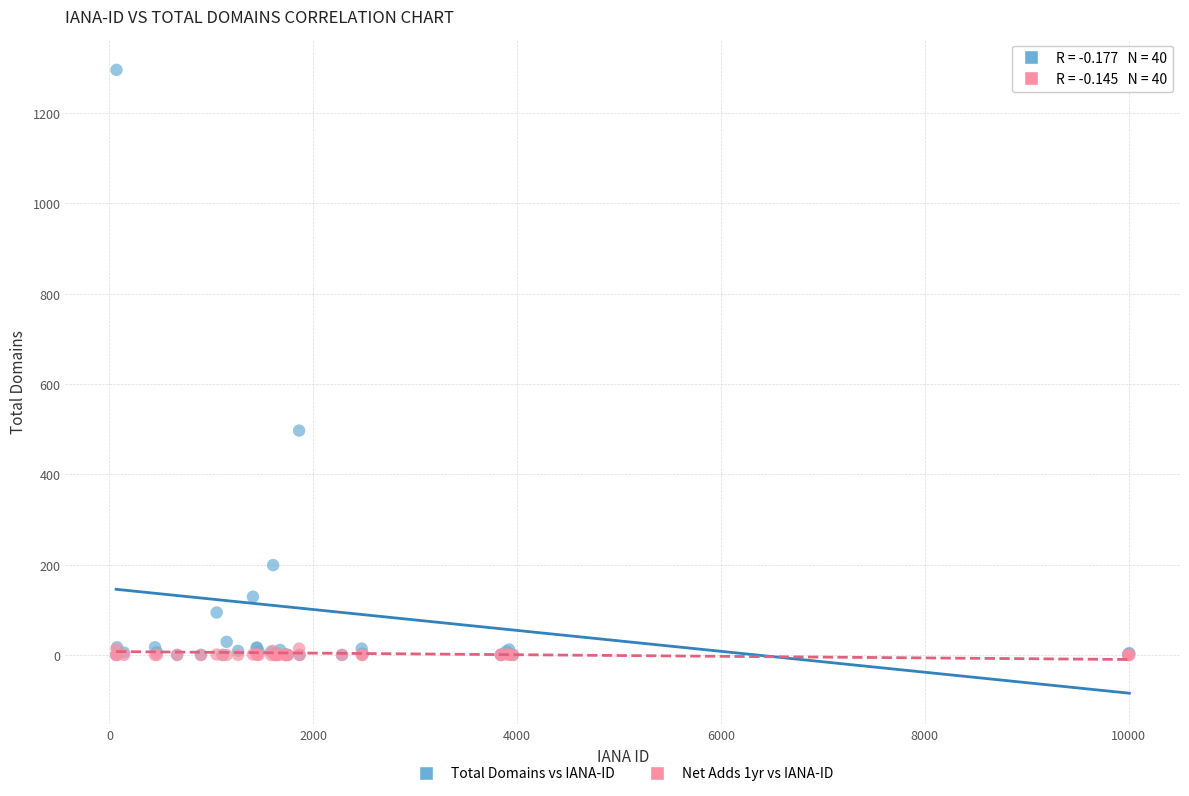

Which series has the widest spread of Y values?

Total Domains vs IANA-ID